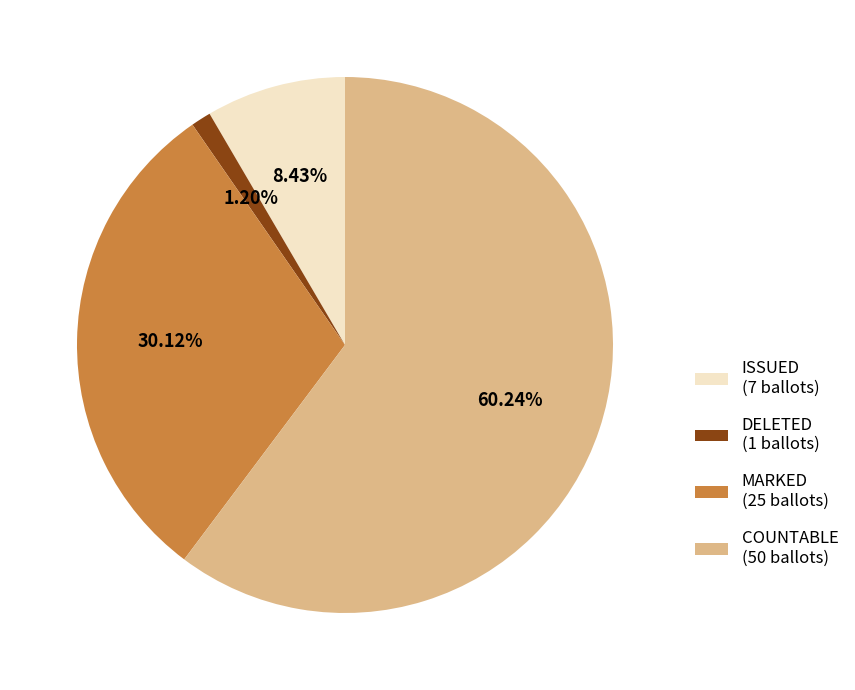

What is the ratio of the value at MARKED (25 ballots) to the value at ISSUED (7 ballots)?

3.6